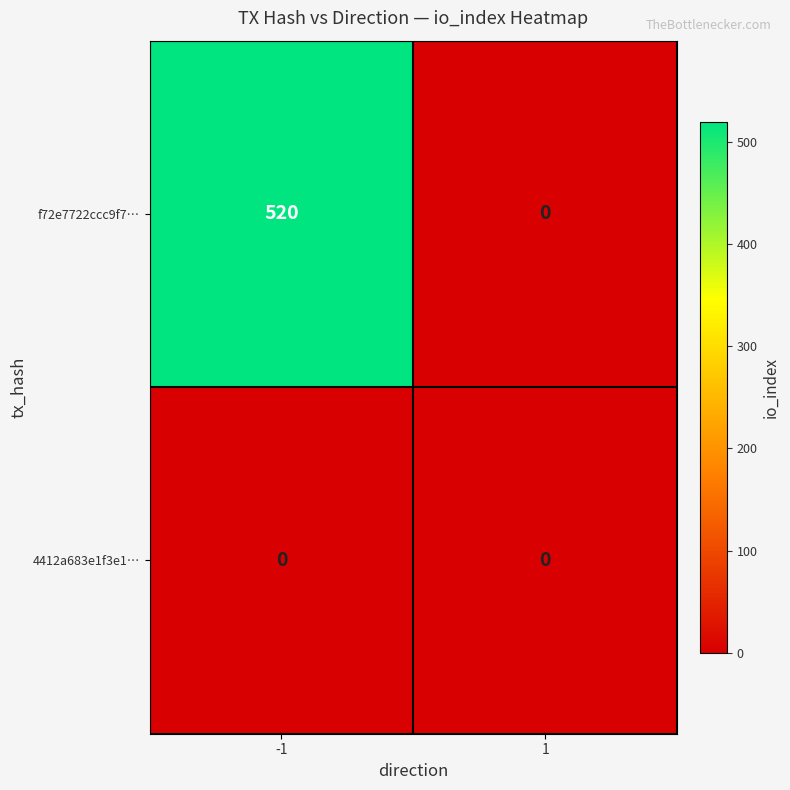

Between -1 and 1, which series saw the biggest shift?

f72e7722ccc9f7…